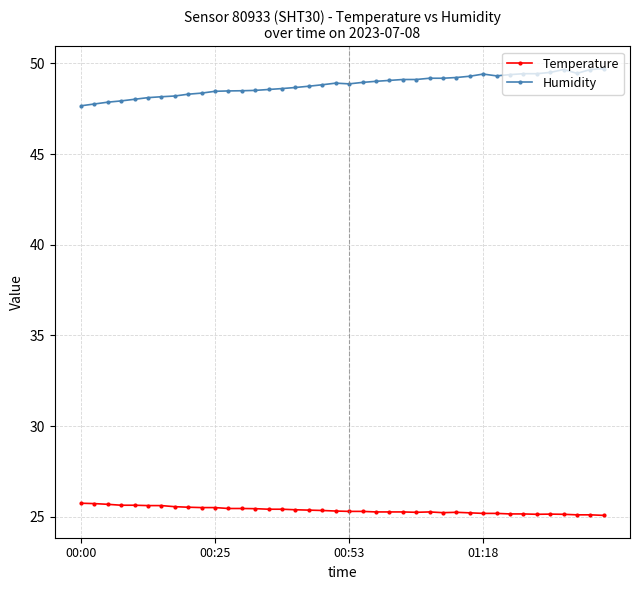

What is the maximum value for Humidity?

49.7